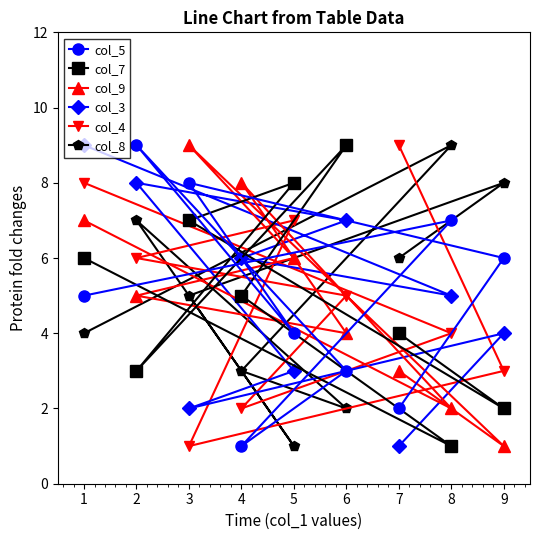

List the labels in order of col_4 value, largest first.

7, 1, 5, 2, 6, 8, 9, 4, 3